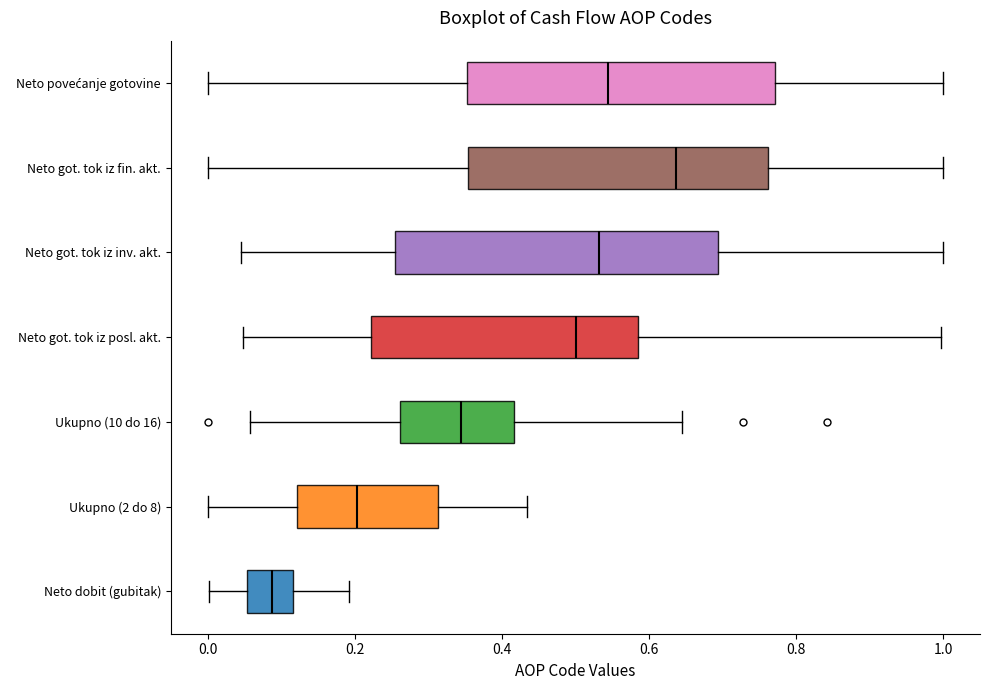

Reading bottom to top, read every box against the x-axis: the position of its median line, the range the box covers, and the ends of its whiskers. The values are not printed on the chart, so give them approximately, as read against the axis.

Neto dobit (gubitak): median 0.08, box 0.06 to 0.12, whiskers 0.00 to 0.20
Ukupno (2 do 8): median 0.20, box 0.12 to 0.32, whiskers 0.00 to 0.44
Ukupno (10 do 16): median 0.34, box 0.26 to 0.42, whiskers 0.06 to 0.64
Neto got. tok iz posl. akt.: median 0.50, box 0.22 to 0.58, whiskers 0.04 to 1.00
Neto got. tok iz inv. akt.: median 0.54, box 0.26 to 0.70, whiskers 0.04 to 1.00
Neto got. tok iz fin. akt.: median 0.64, box 0.36 to 0.76, whiskers 0.00 to 1.00
Neto povećanje gotovine: median 0.54, box 0.36 to 0.78, whiskers 0.00 to 1.00